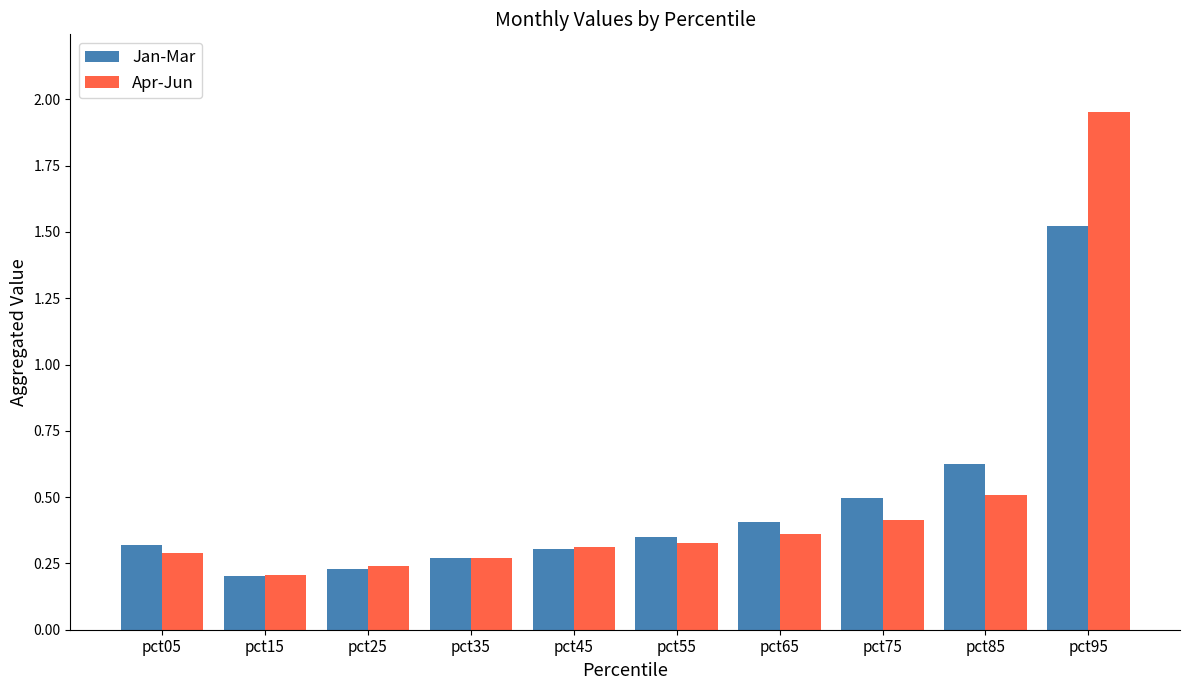

How many bars are there in each group?

2